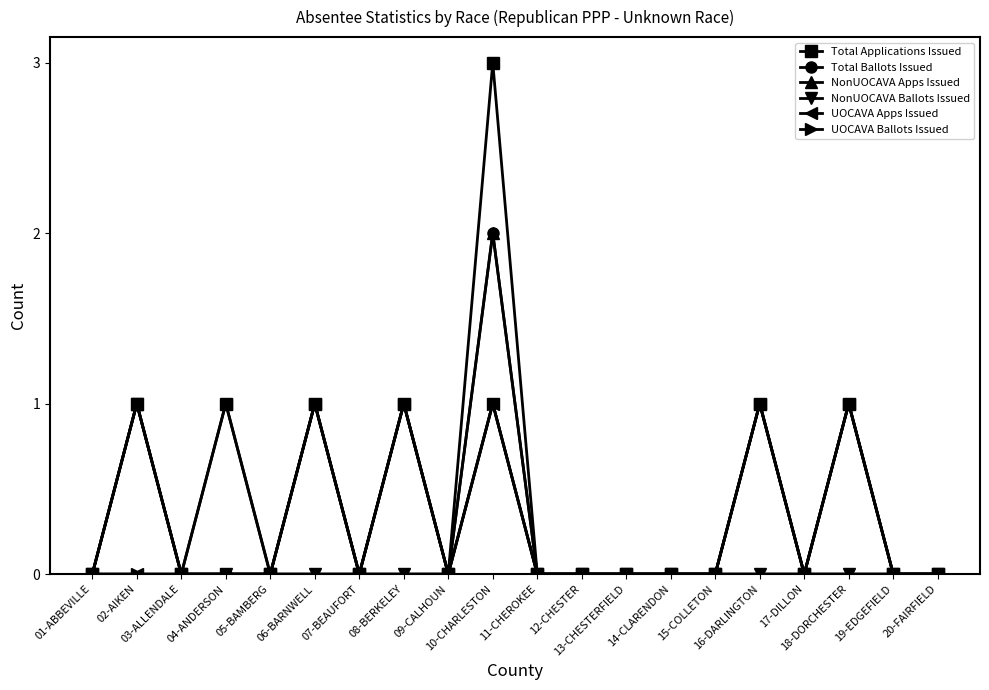

Which series has the largest range (max minus min)?

Total Applications Issued